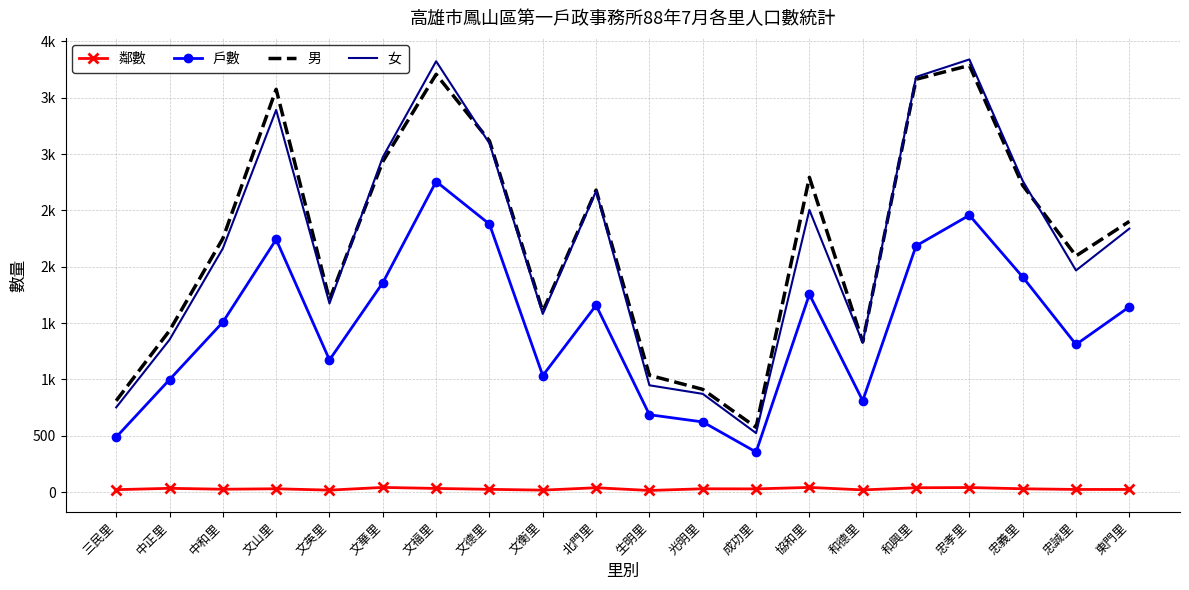

What are all the series names shown in the legend?

鄰數, 戶數, 男, 女